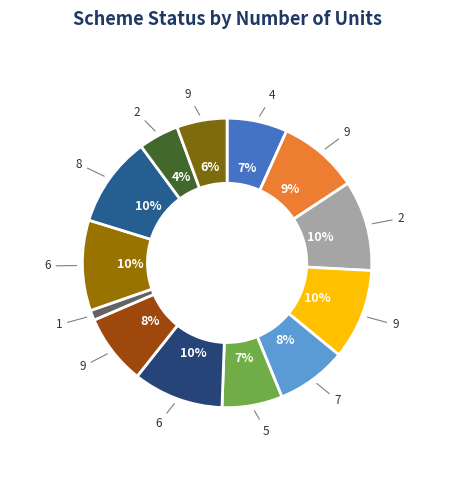

How many segments does this pie chart have?

13